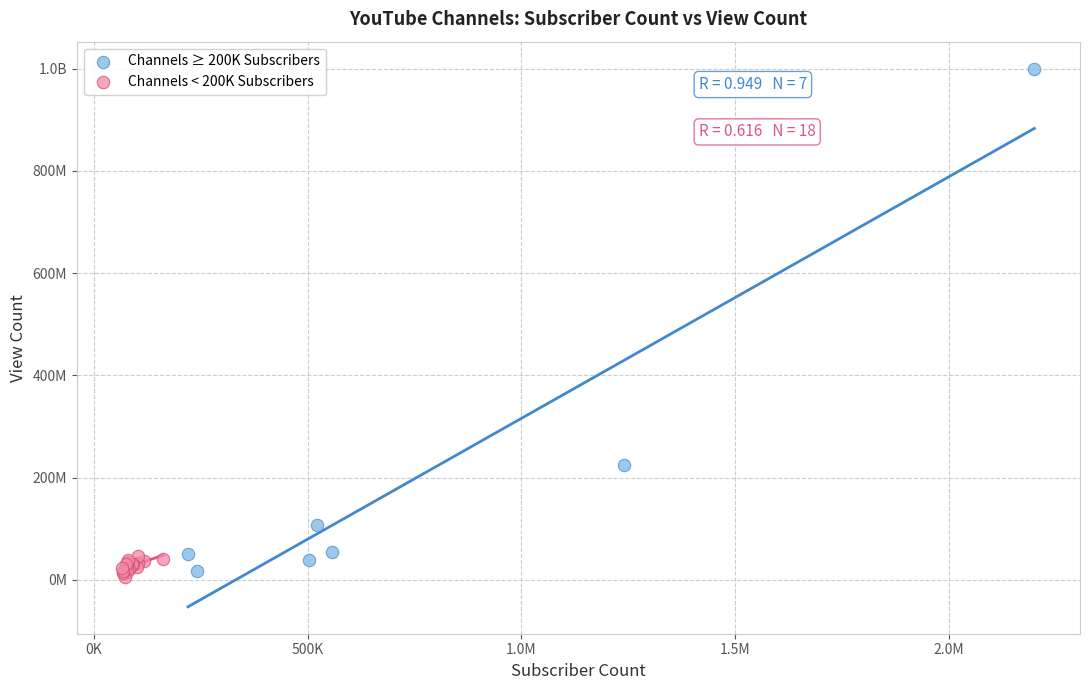

What are all the series names shown in the legend?

Channels ≥ 200K Subscribers, Channels < 200K Subscribers